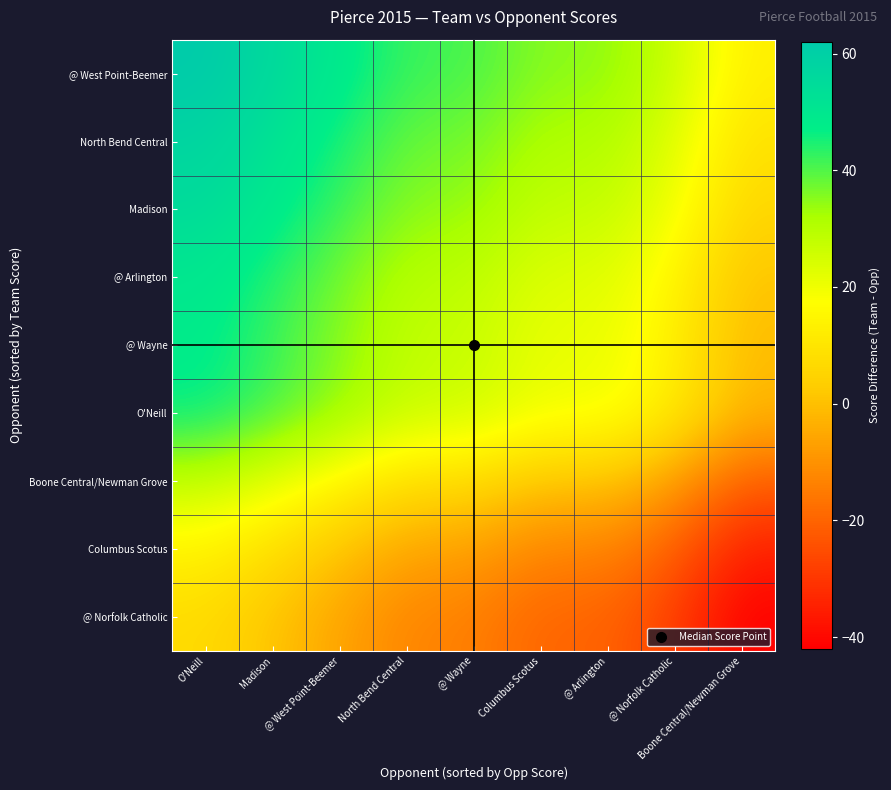

At which category is the sum across all series the highest?

O'Neill